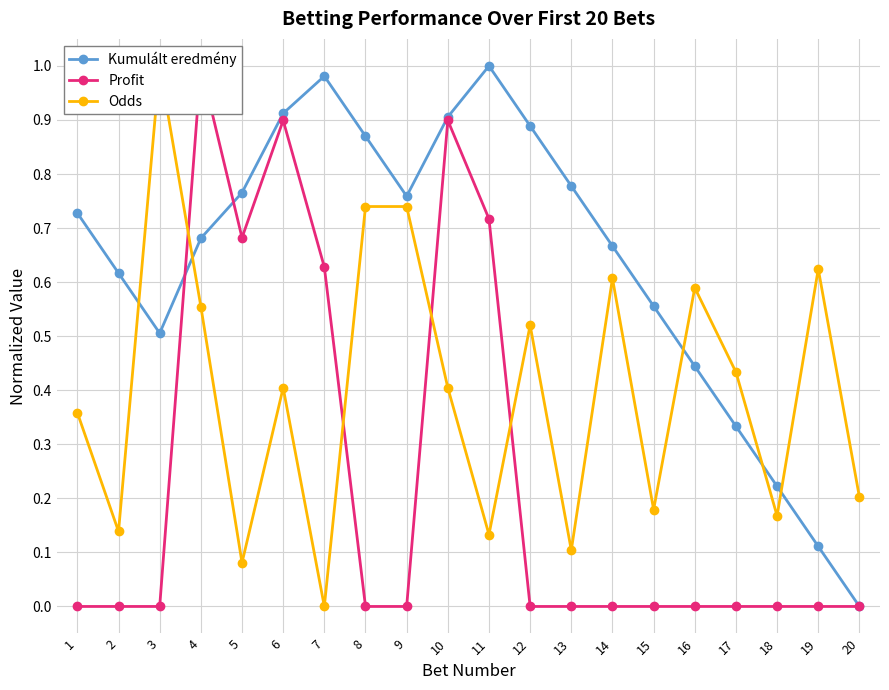

Between 13 and 8, which is larger?

8